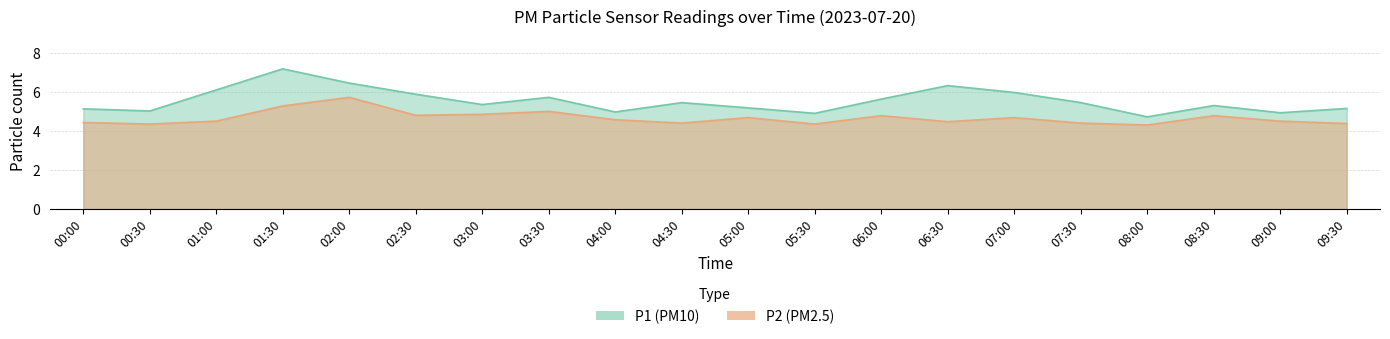

Where is the first local minimum for P2?

00:30